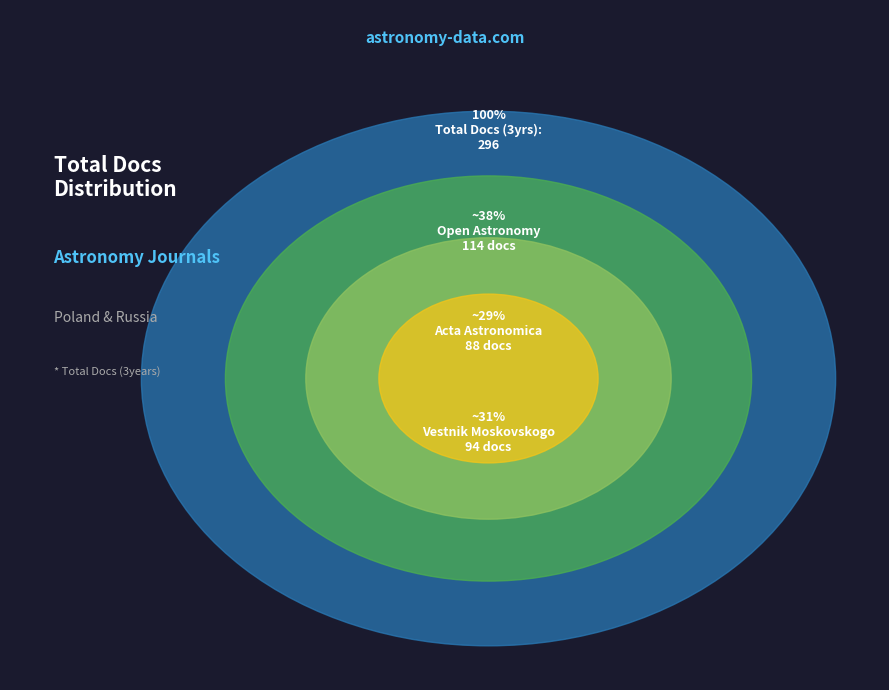

What percentage do Vestnik Moskovskogo (Rank 3) and Open Astronomy (Rank 2) together represent?

70.3%